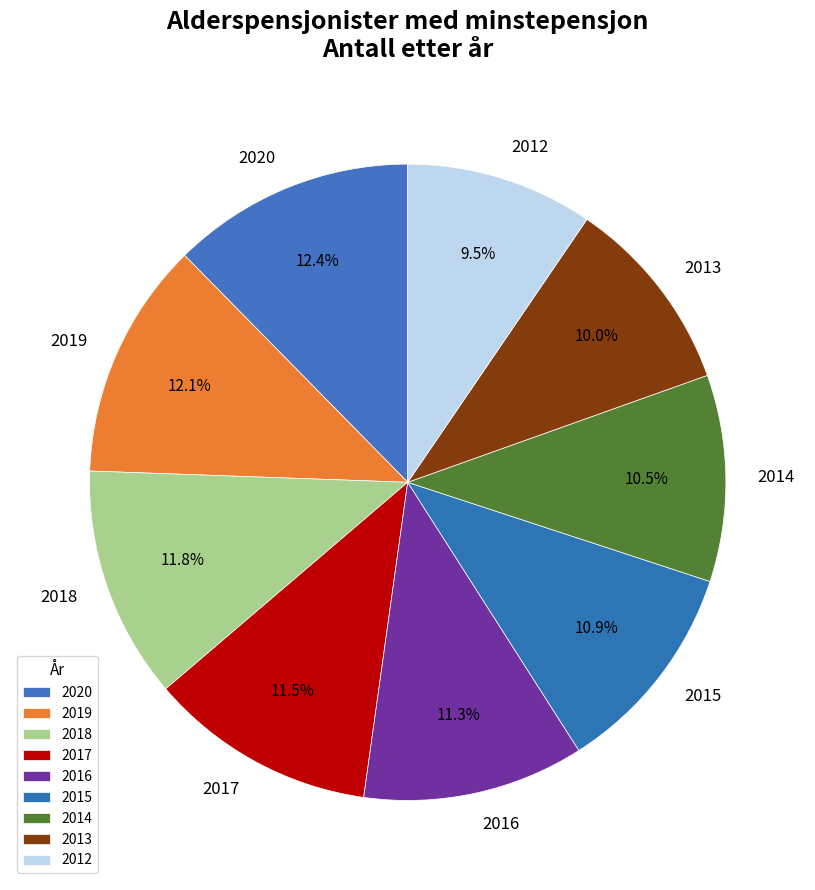

What percentage do 2018 and 2013 together represent?

21.8%